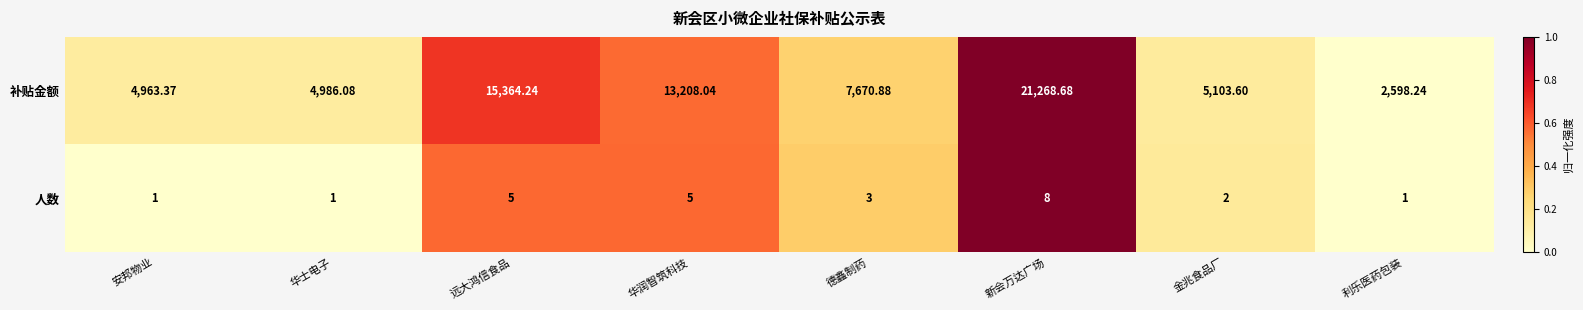

Which category has the lowest value in the 补贴金额 series?

利乐医药包装